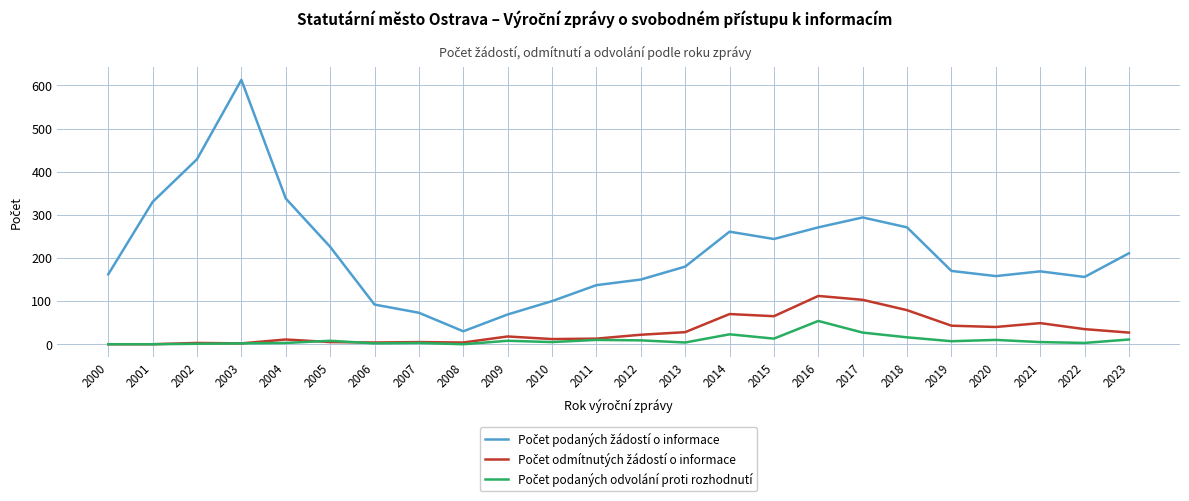

At which category is the sum across all series the highest?

2003